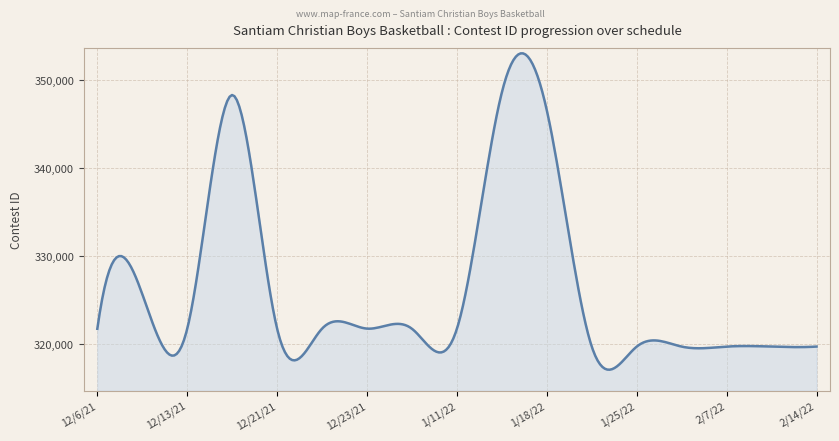

What is the difference between the maximum and minimum values?

35946.4